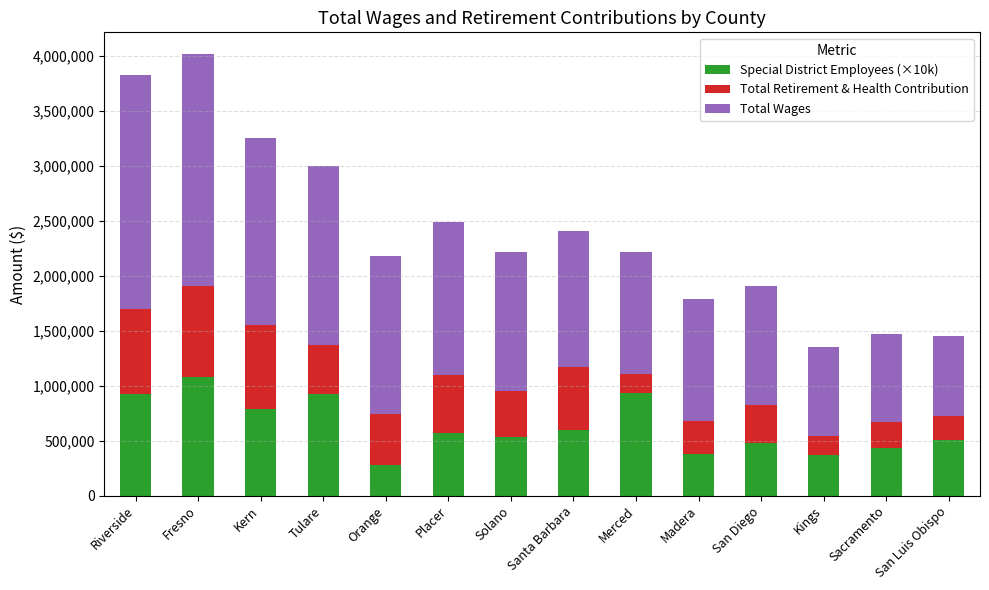

What is the sum of the Special District Employees (×10k) values at Placer and San Diego?

1050000